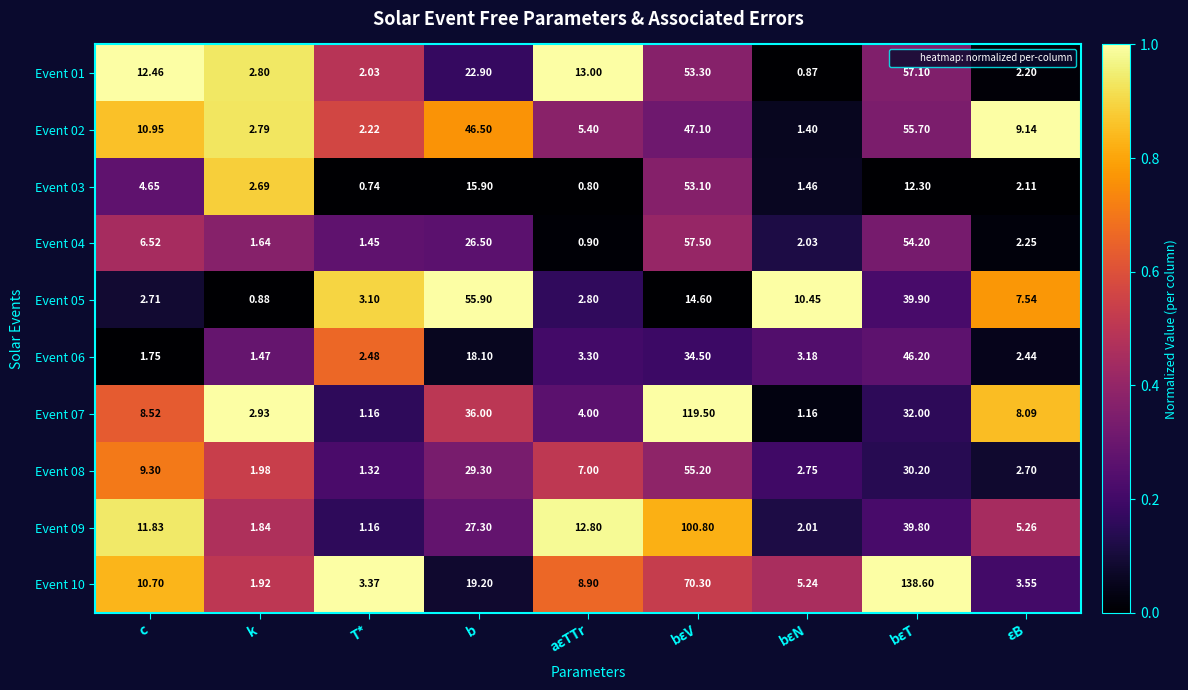

Which label corresponds to the largest value in the chart?

bεT